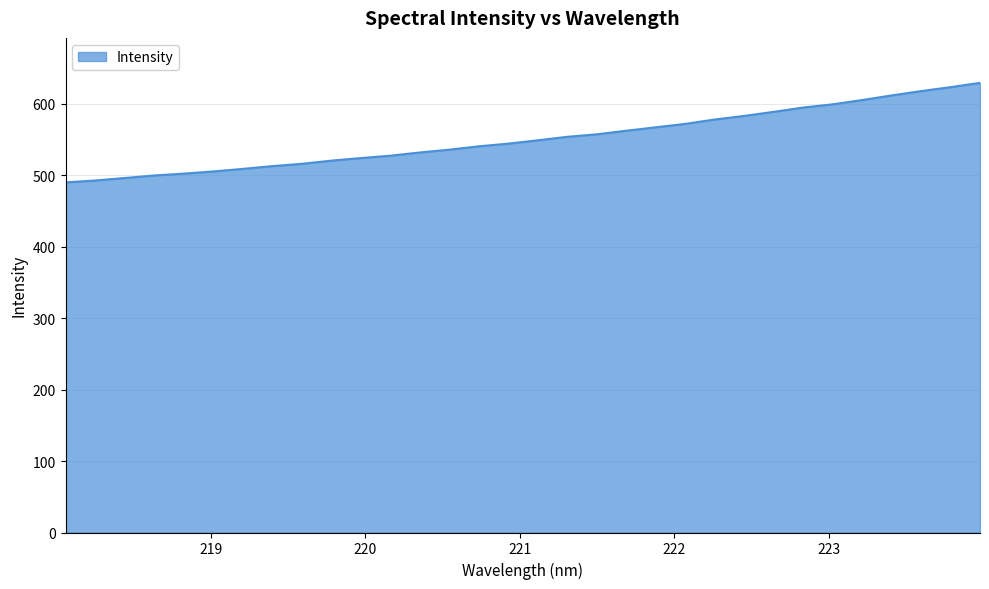

What is the difference between the maximum and minimum values?

139.3